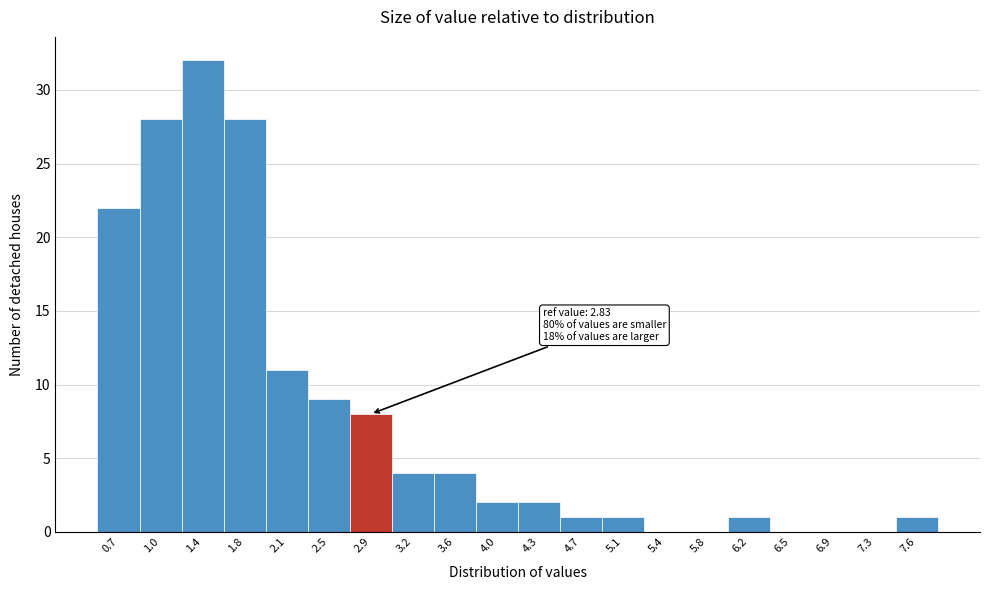

Which range on the x-axis has the tallest bar?

1.25 to 1.60